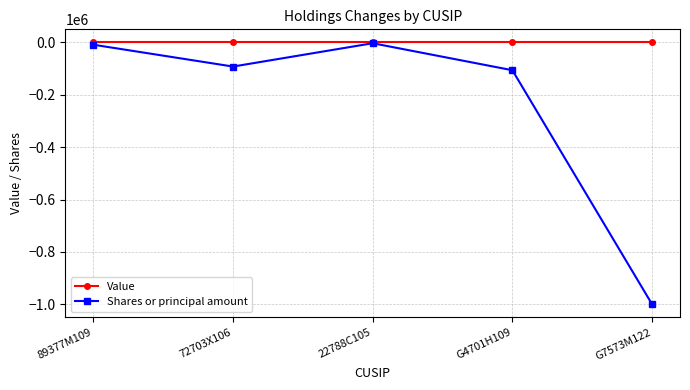

Rank the series by their average value, from highest to lowest.

Value, Shares or principal amount